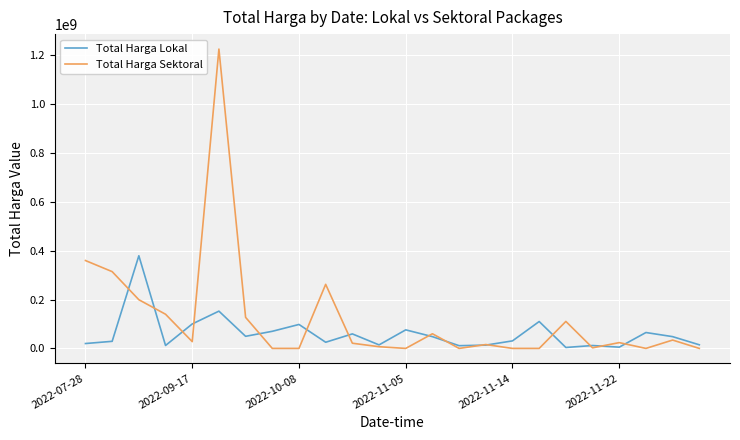

List the series in order of their overall mean, lowest first.

Total Harga Lokal, Total Harga Sektoral